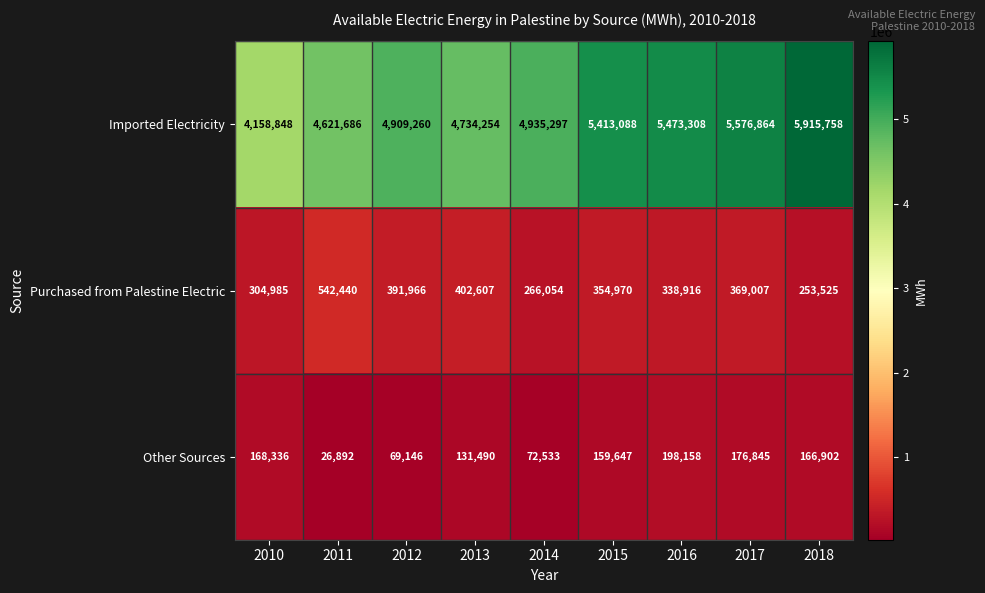

True or false: Imported Electricity has a value of 1859875 at 2014.

False